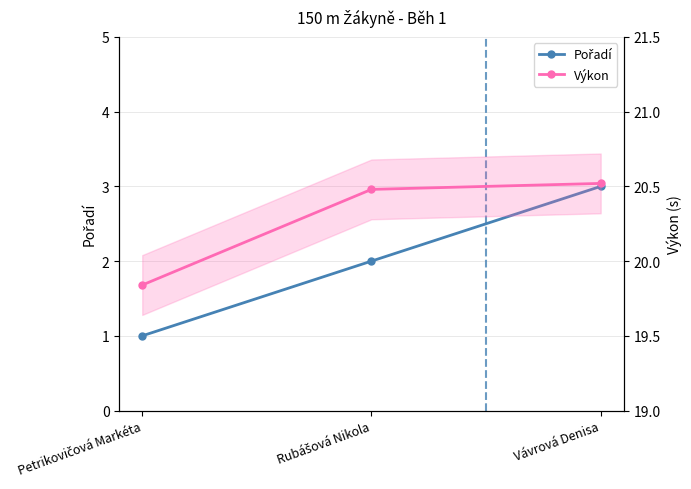

What is the spread (max minus min) of values at Rubášová Nikola?

18.5